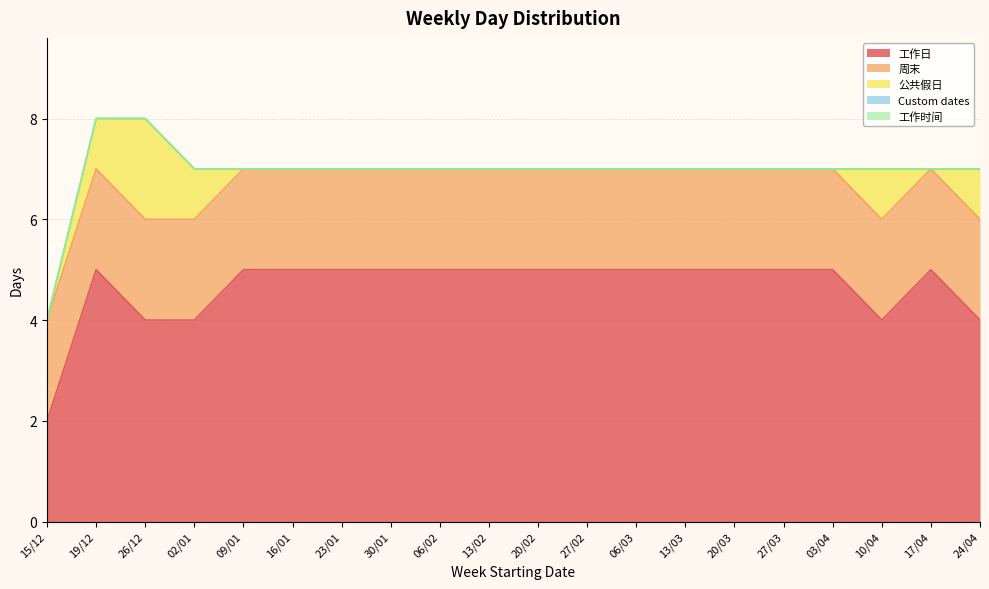

At which label is 周末 closest to 2?

15/12